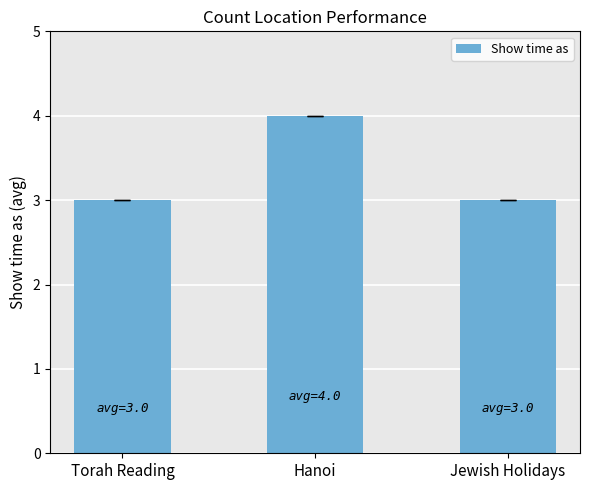

What is the smallest value displayed?

3